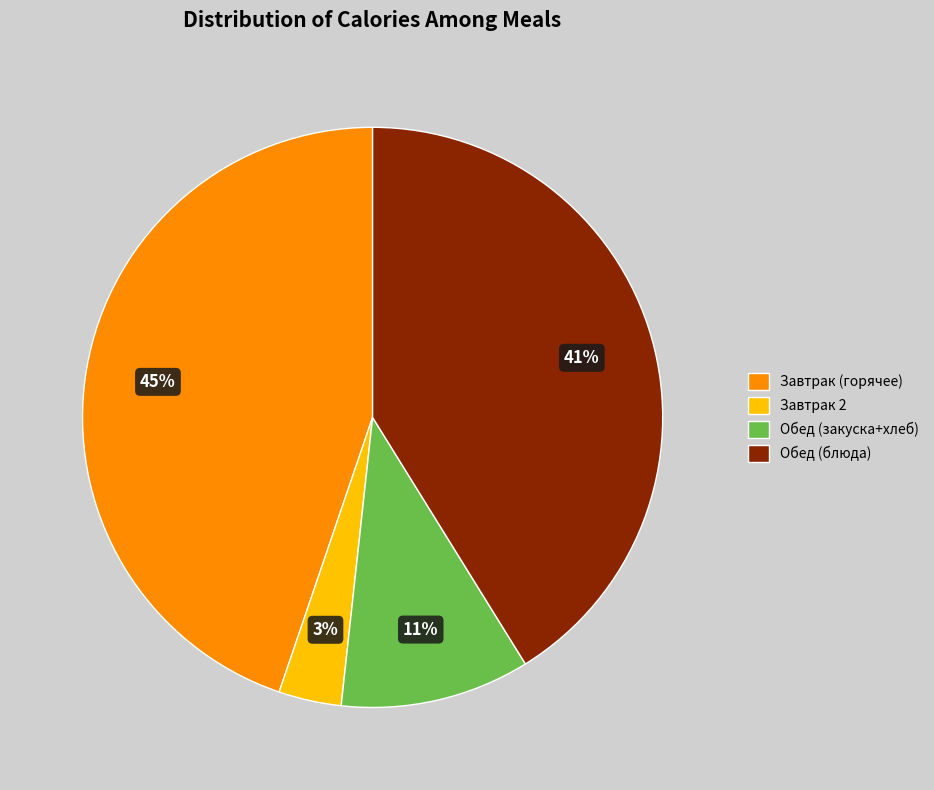

Is there any slice that represents more than half of the pie?

No